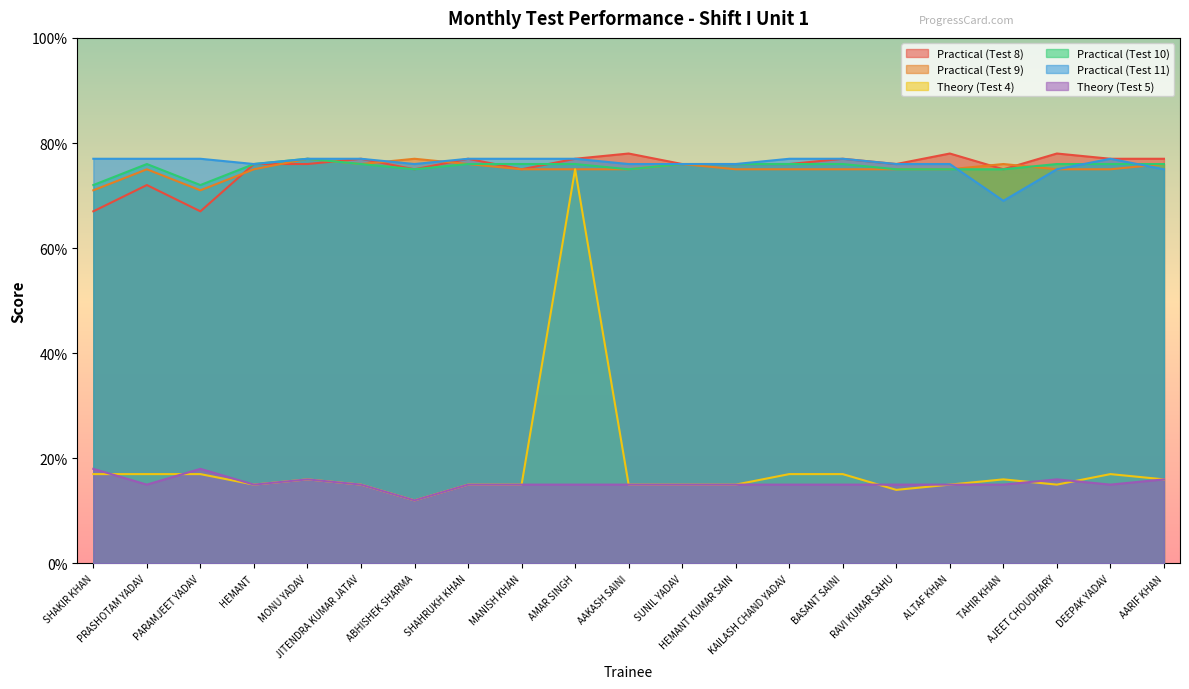

What is the total value across all series at KAILASH CHAND YADAV?

336